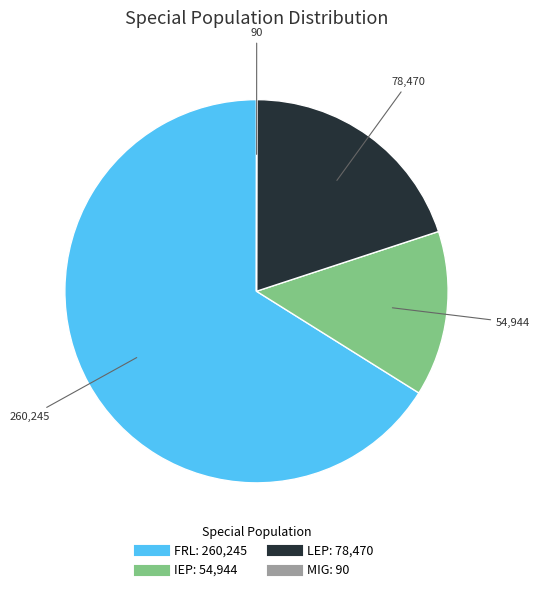

What is the ratio of the value at LEP to the value at FRL?

0.3